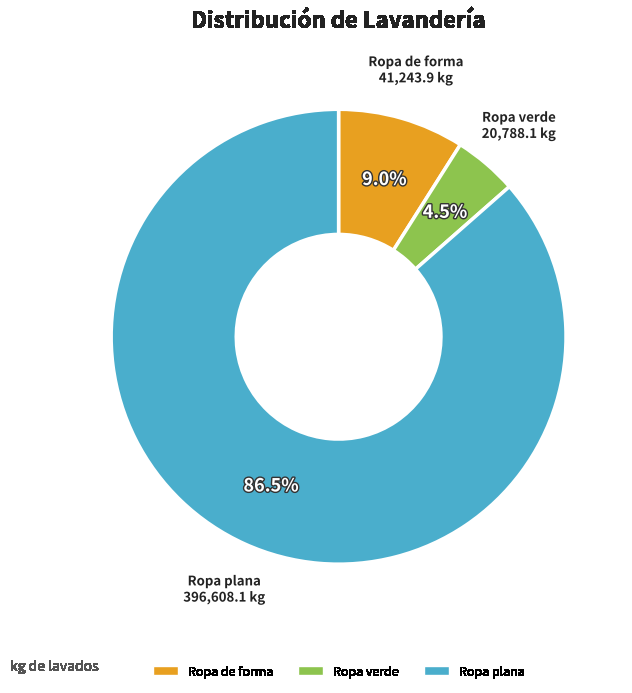

Rank the categories by value from lowest to highest.

Ropa verde, Ropa de forma, Ropa plana